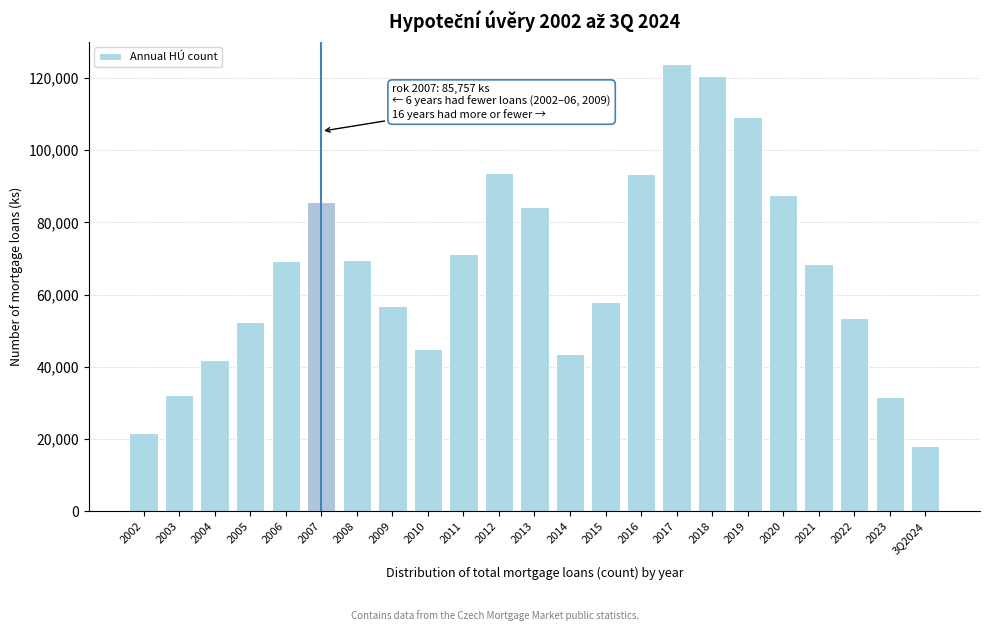

What value does the data have at 2005?

52388